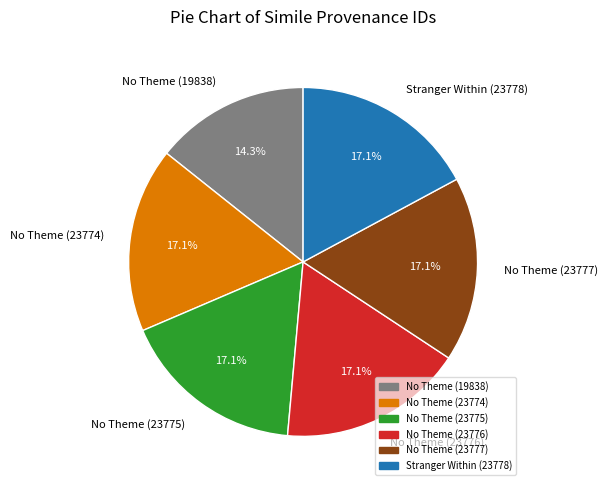

Approximately how many times larger is the value at Stranger Within (23778) compared to No Theme (23776)?

1.0